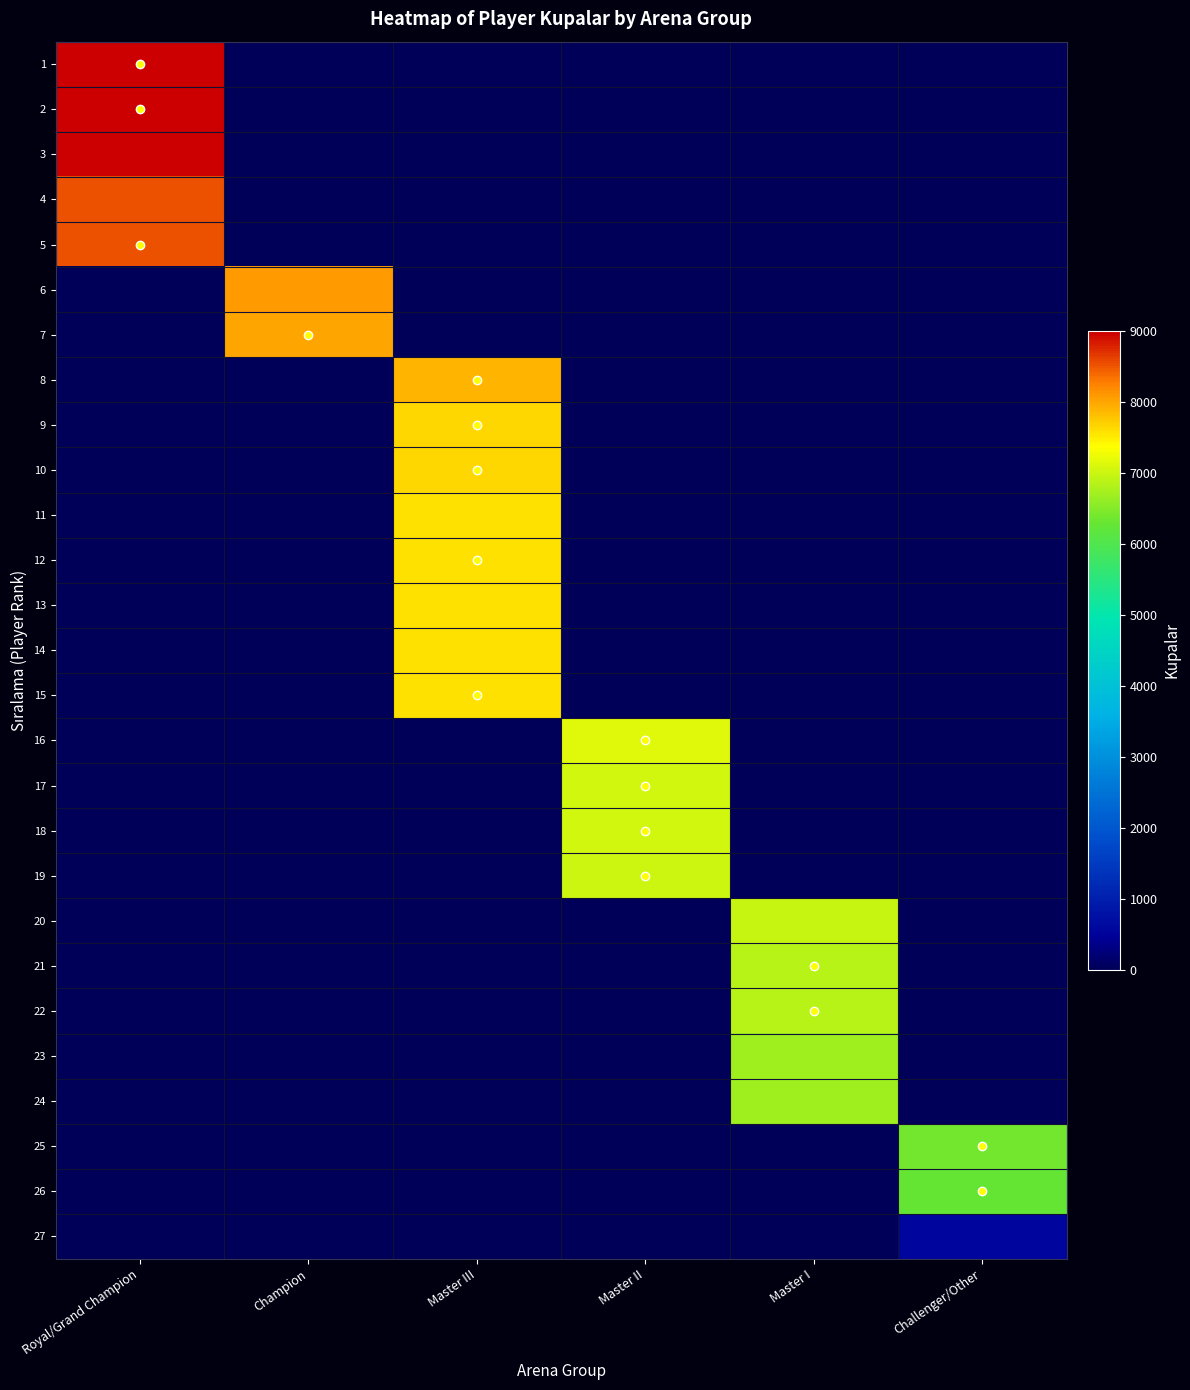

Reading left to right, list all the values displayed in this chart.

1: Royal/Grand Champion=9000	Champion=0	Master III=0	Master II=0	Master I=0	Challenger/Other=0
2: Royal/Grand Champion=9000	Champion=0	Master III=0	Master II=0	Master I=0	Challenger/Other=0
3: Royal/Grand Champion=9000	Champion=0	Master III=0	Master II=0	Master I=0	Challenger/Other=0
4: Royal/Grand Champion=8525	Champion=0	Master III=0	Master II=0	Master I=0	Challenger/Other=0
5: Royal/Grand Champion=8515	Champion=0	Master III=0	Master II=0	Master I=0	Challenger/Other=0
6: Royal/Grand Champion=0	Champion=8063	Master III=0	Master II=0	Master I=0	Challenger/Other=0
7: Royal/Grand Champion=0	Champion=8000	Master III=0	Master II=0	Master I=0	Challenger/Other=0
8: Royal/Grand Champion=0	Champion=0	Master III=7900	Master II=0	Master I=0	Challenger/Other=0
9: Royal/Grand Champion=0	Champion=0	Master III=7657	Master II=0	Master I=0	Challenger/Other=0
10: Royal/Grand Champion=0	Champion=0	Master III=7646	Master II=0	Master I=0	Challenger/Other=0
11: Royal/Grand Champion=0	Champion=0	Master III=7589	Master II=0	Master I=0	Challenger/Other=0
12: Royal/Grand Champion=0	Champion=0	Master III=7562	Master II=0	Master I=0	Challenger/Other=0
13: Royal/Grand Champion=0	Champion=0	Master III=7562	Master II=0	Master I=0	Challenger/Other=0
14: Royal/Grand Champion=0	Champion=0	Master III=7562	Master II=0	Master I=0	Challenger/Other=0
15: Royal/Grand Champion=0	Champion=0	Master III=7560	Master II=0	Master I=0	Challenger/Other=0
16: Royal/Grand Champion=0	Champion=0	Master III=0	Master II=7151	Master I=0	Challenger/Other=0
17: Royal/Grand Champion=0	Champion=0	Master III=0	Master II=7060	Master I=0	Challenger/Other=0
18: Royal/Grand Champion=0	Champion=0	Master III=0	Master II=7033	Master I=0	Challenger/Other=0
19: Royal/Grand Champion=0	Champion=0	Master III=0	Master II=7012	Master I=0	Challenger/Other=0
20: Royal/Grand Champion=0	Champion=0	Master III=0	Master II=0	Master I=6964	Challenger/Other=0
21: Royal/Grand Champion=0	Champion=0	Master III=0	Master II=0	Master I=6879	Challenger/Other=0
22: Royal/Grand Champion=0	Champion=0	Master III=0	Master II=0	Master I=6863	Challenger/Other=0
23: Royal/Grand Champion=0	Champion=0	Master III=0	Master II=0	Master I=6699	Challenger/Other=0
24: Royal/Grand Champion=0	Champion=0	Master III=0	Master II=0	Master I=6686	Challenger/Other=0
25: Royal/Grand Champion=0	Champion=0	Master III=0	Master II=0	Master I=0	Challenger/Other=6383
26: Royal/Grand Champion=0	Champion=0	Master III=0	Master II=0	Master I=0	Challenger/Other=6292
27: Royal/Grand Champion=0	Champion=0	Master III=0	Master II=0	Master I=0	Challenger/Other=580